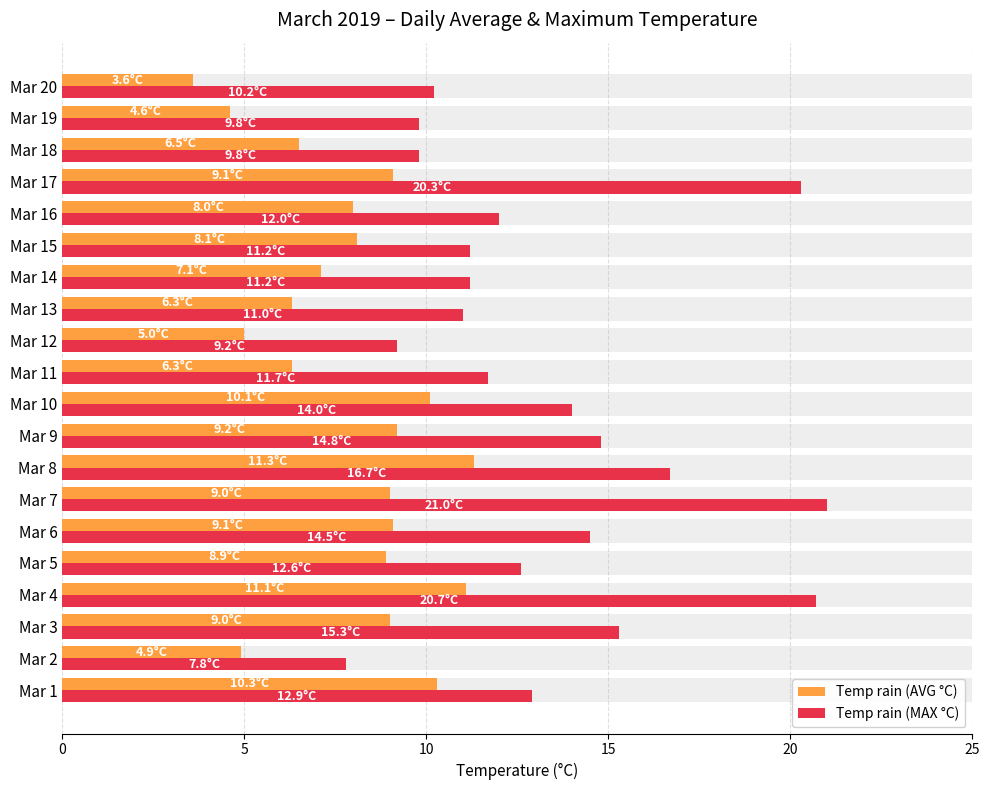

What is the difference between the maximum and minimum values in the Temp rain (AVG °C) series?

7.7